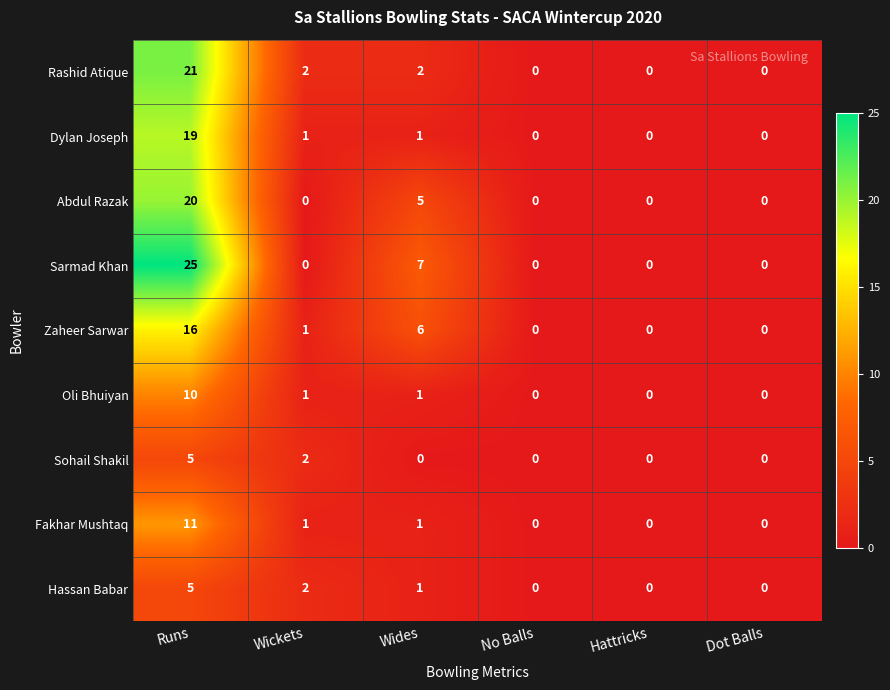

Which series has the largest total across all categories?

Sarmad Khan